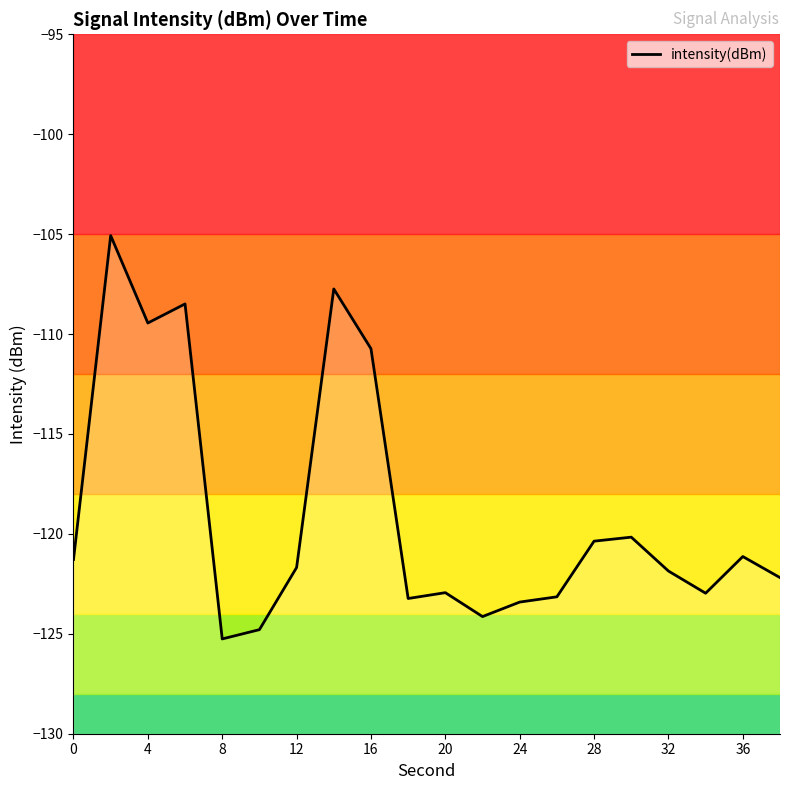

Is it true that the value at 36 is -121.1?

True